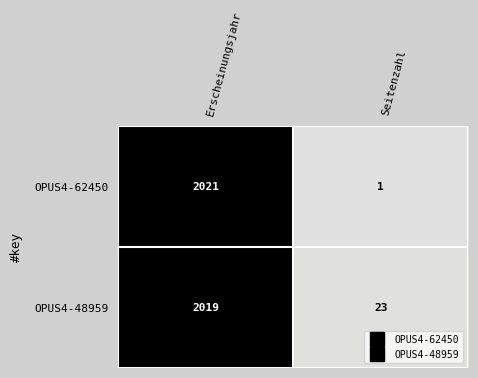

What is the total value across all series at Seitenzahl?

24